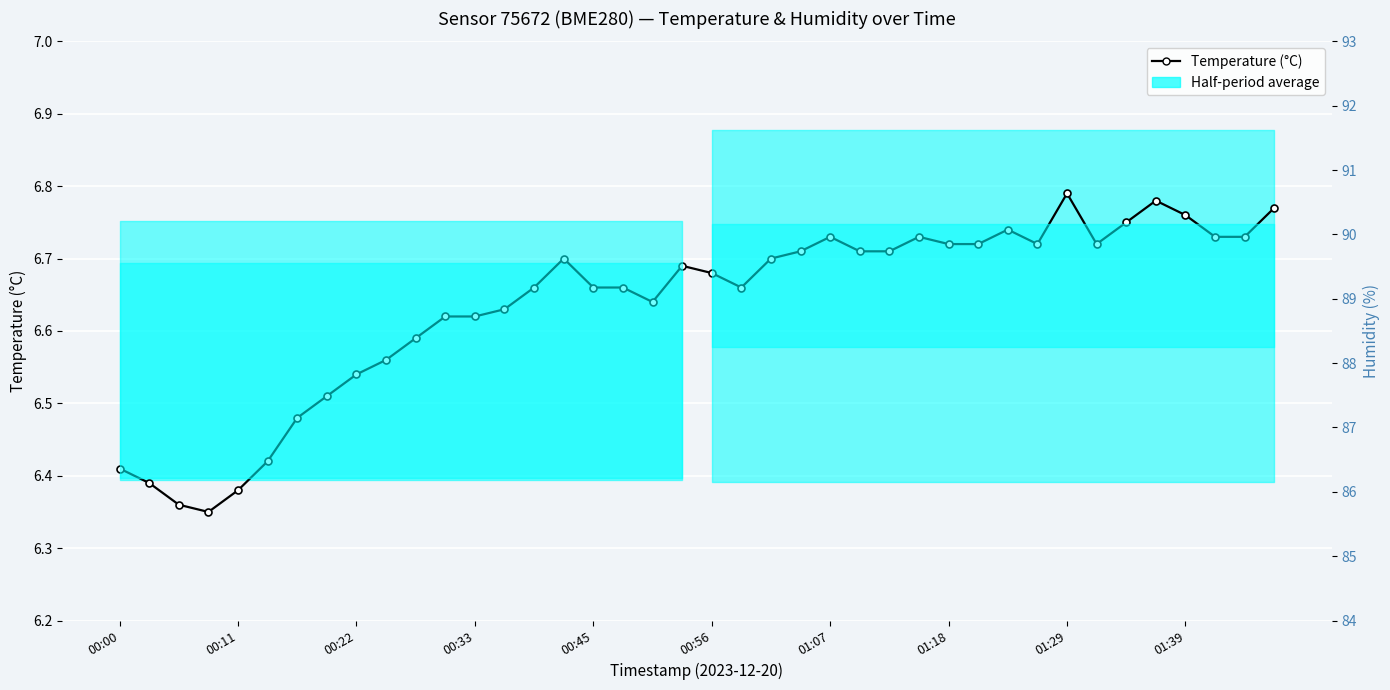

What is the maximum value shown in the chart?

6.8